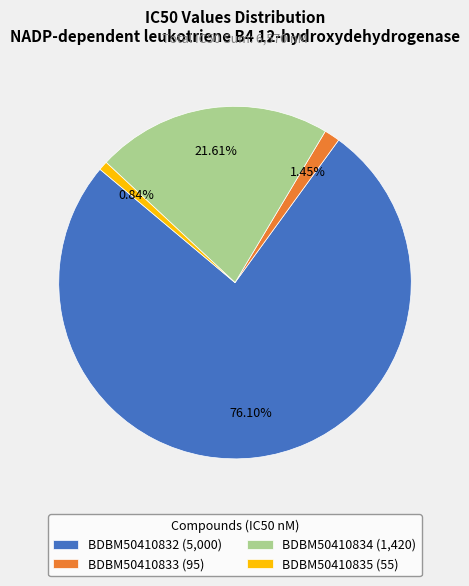

To the nearest percent, what percentage of the pie is BDBM50410834?

22%